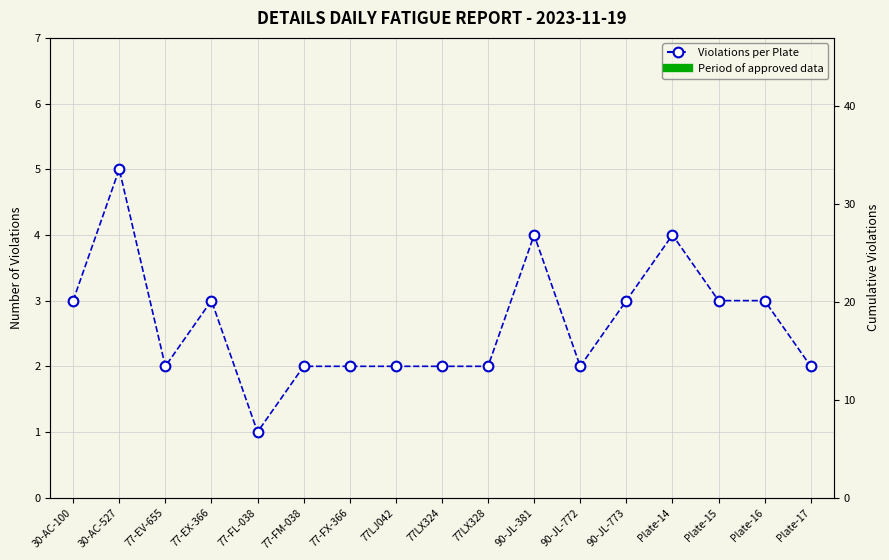

How many categories are shown in the chart?

17